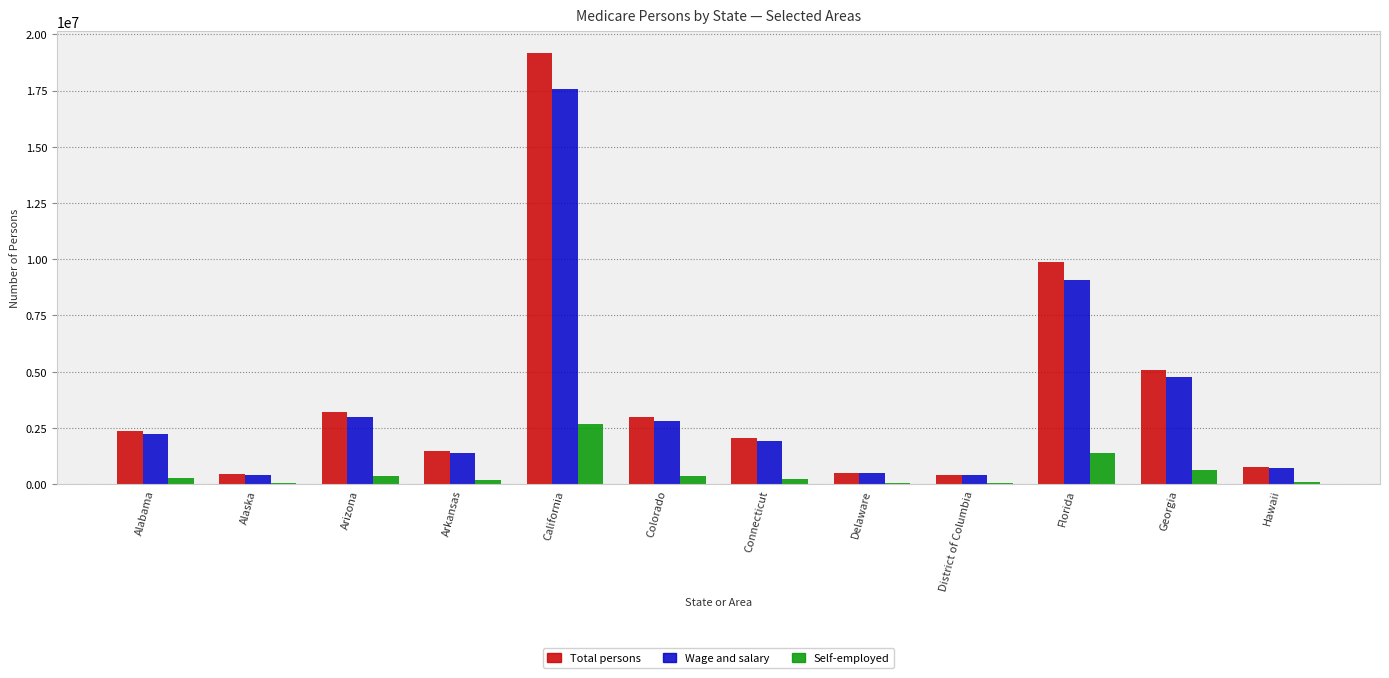

At which category does the chart reach its peak across all series?

California